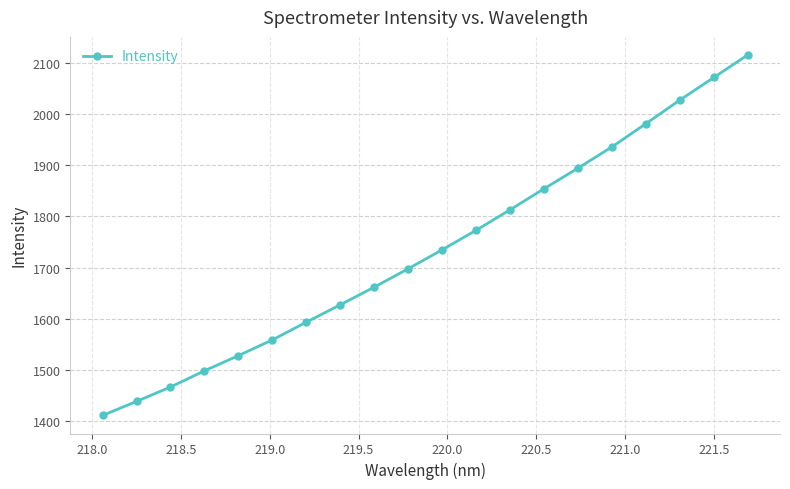

Count the number of categories in the chart.

20